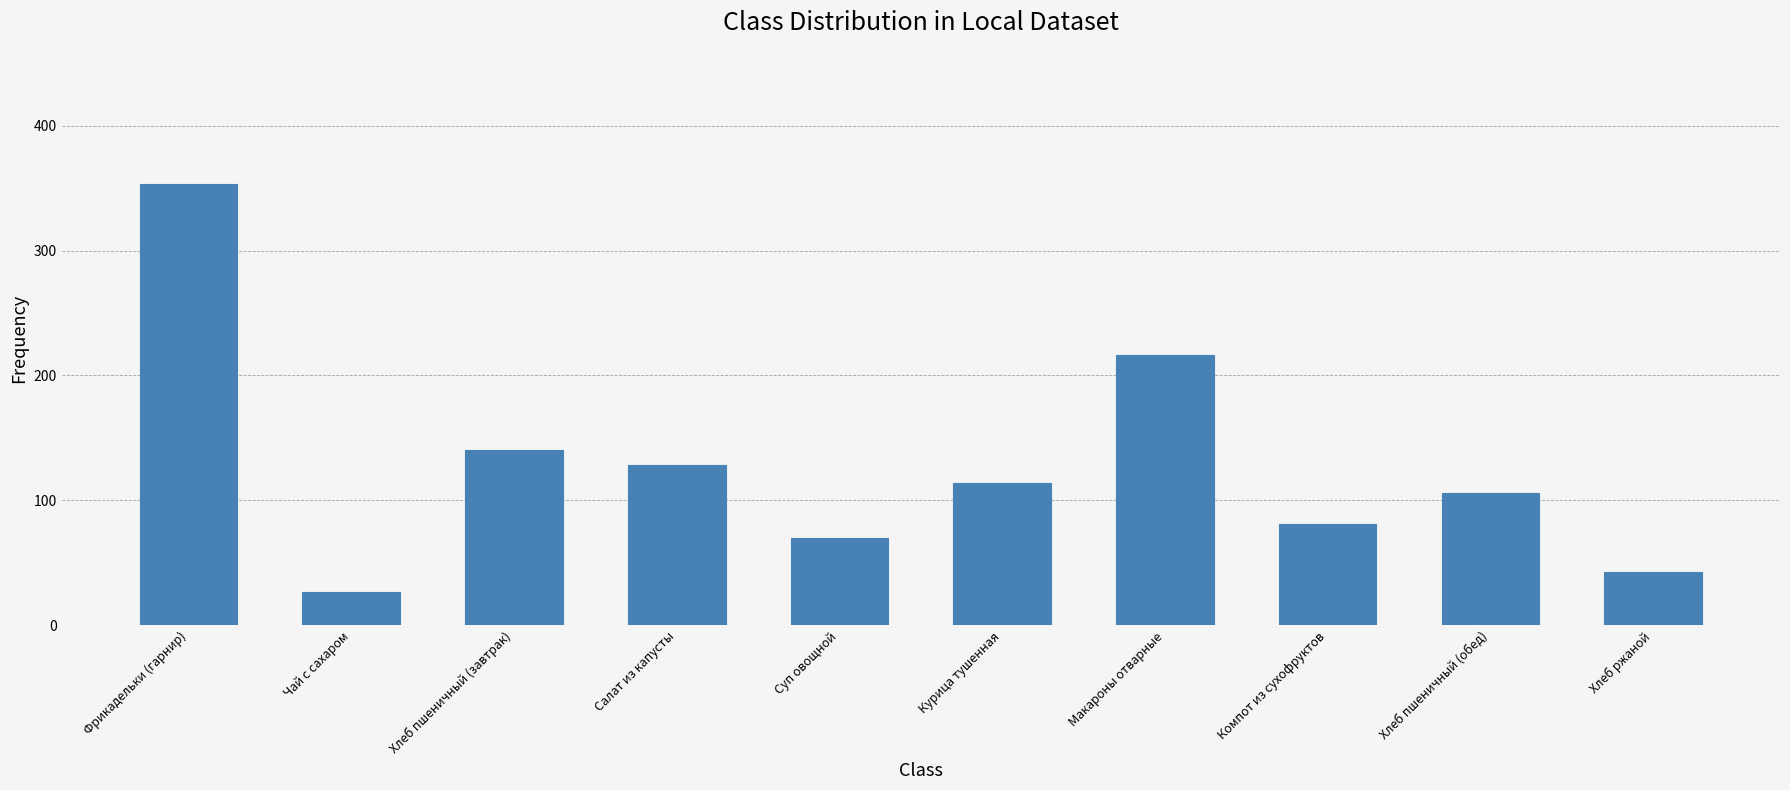

What is the smallest value displayed?

26.8